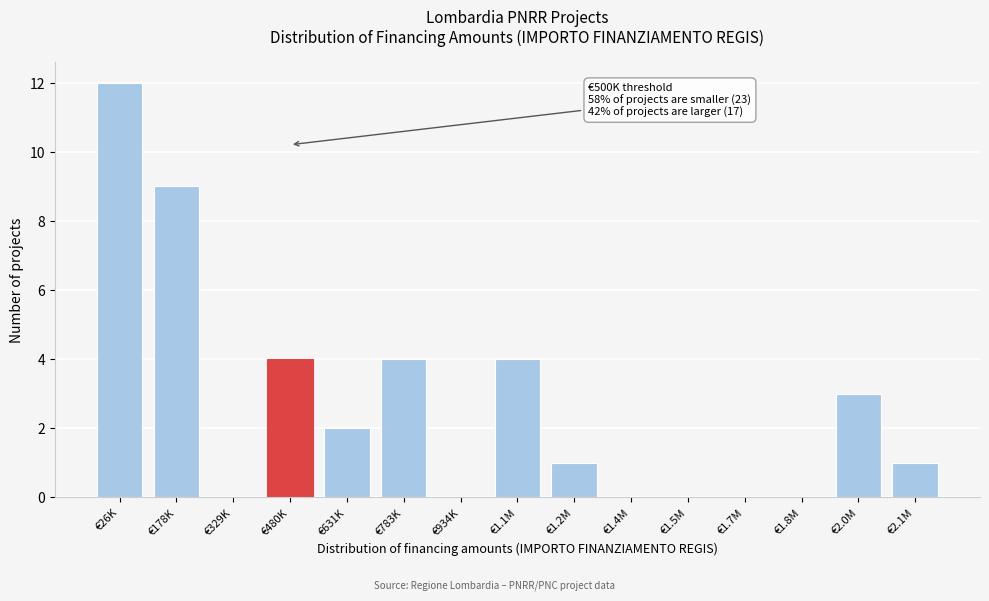

Reading left to right, transcribe all the data shown in this chart.

€26K=12	€178K=9	€329K=0	€480K=4	€631K=2	€783K=4	€934K=0	€1.1M=4	€1.2M=1	€1.4M=0	€1.5M=0	€1.7M=0	€1.8M=0	€2.0M=3	€2.1M=1